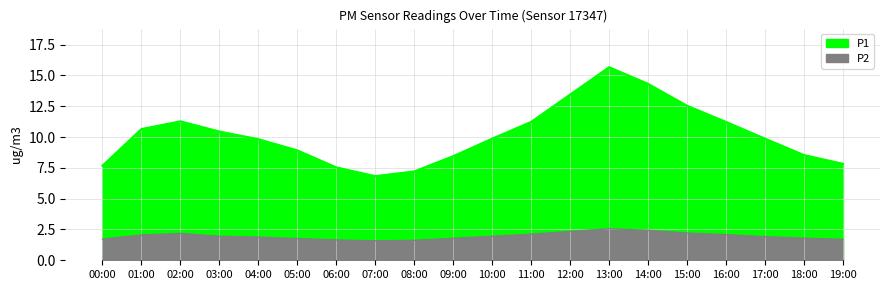

True or false: P1 and P2 intersect in this chart.

False